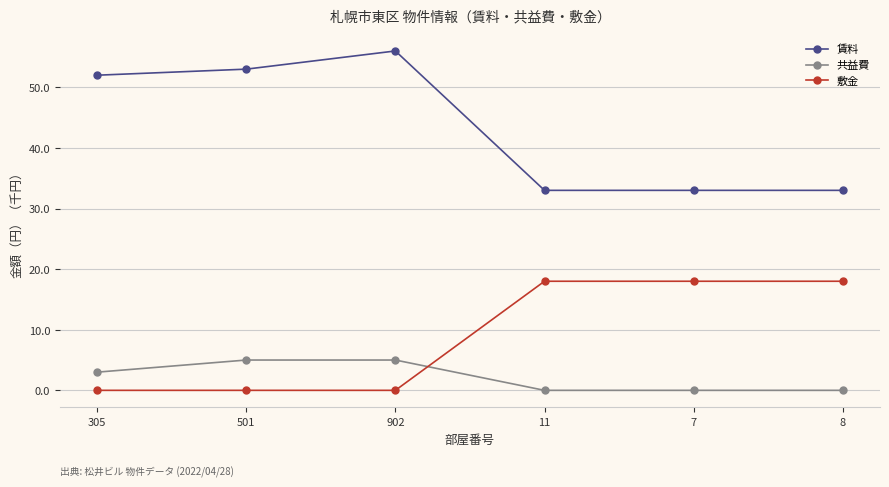

What is the difference between the second highest and minimum values in the 賃料 series?

20